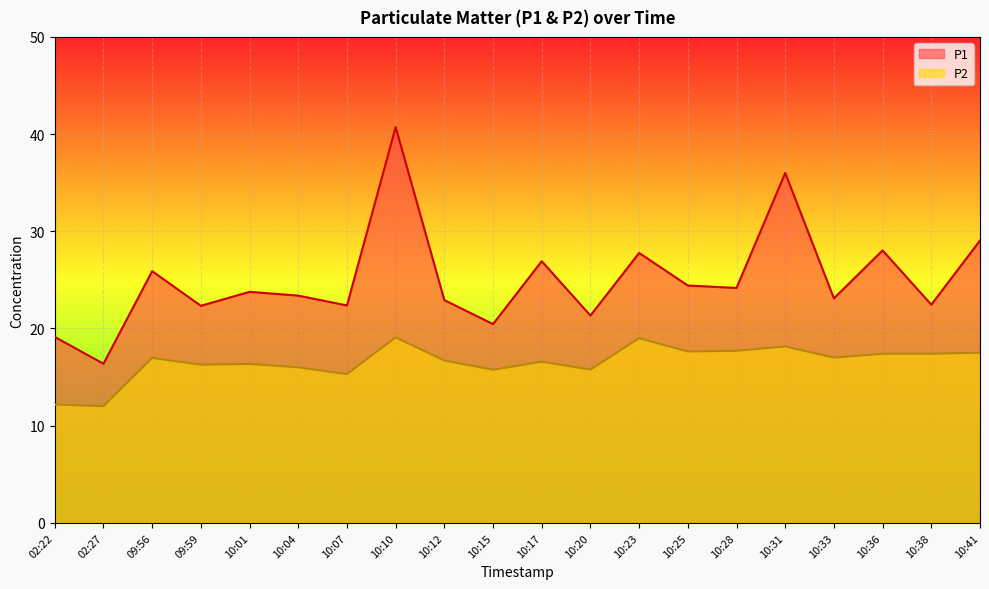

At which category does P1 reach its first local valley?

02:27